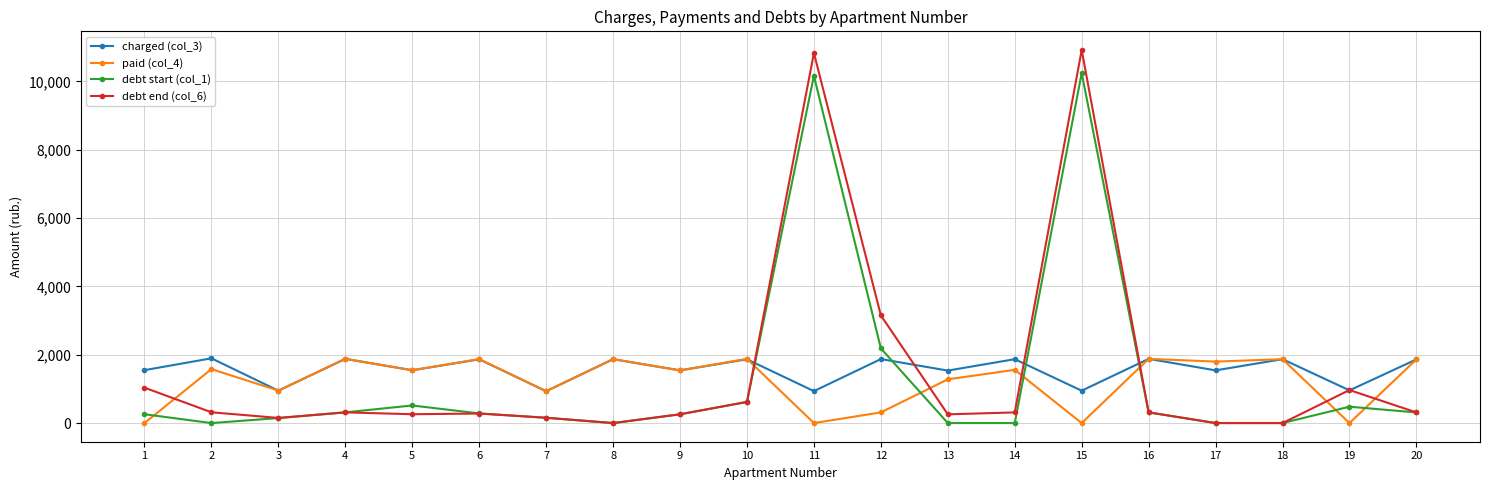

What is the maximum value for debt end (col_6)?

10919.8